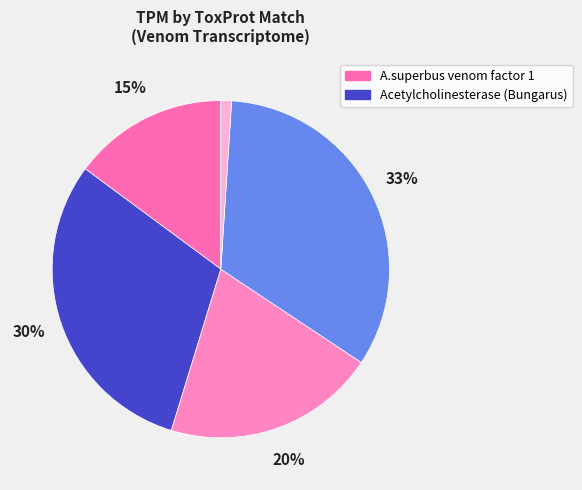

Is there any slice that represents more than half of the pie?

No